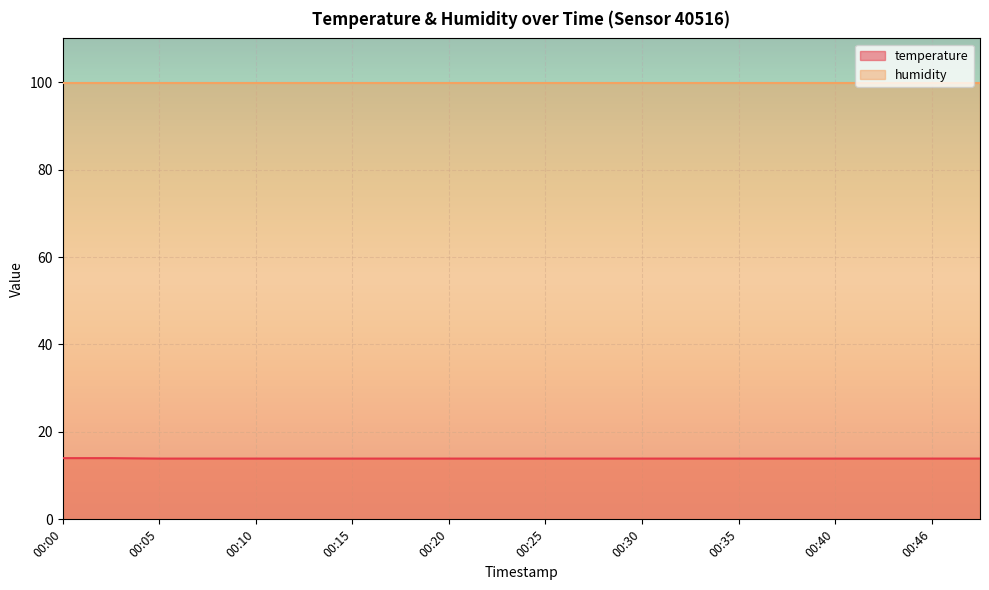

Read the value at 00:15.

13.9